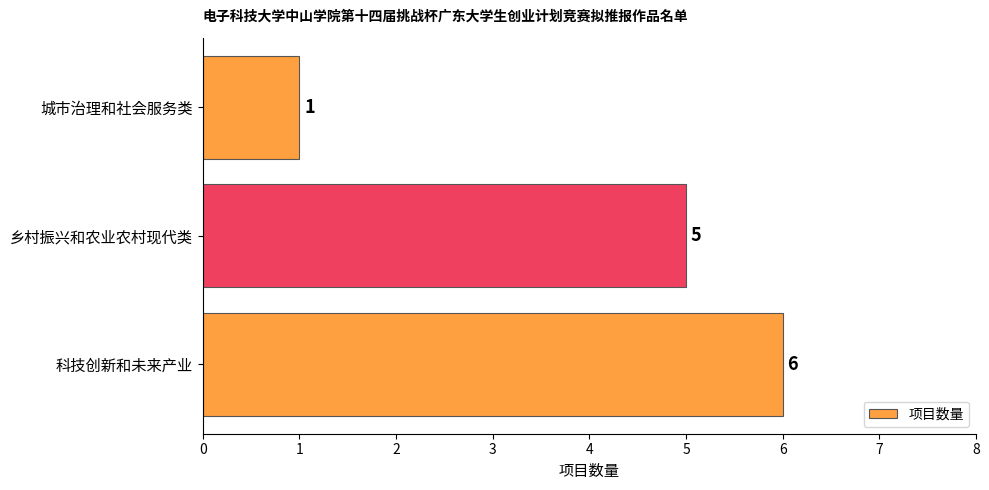

At which category does the chart reach its minimum across all series?

城市治理和社会服务类